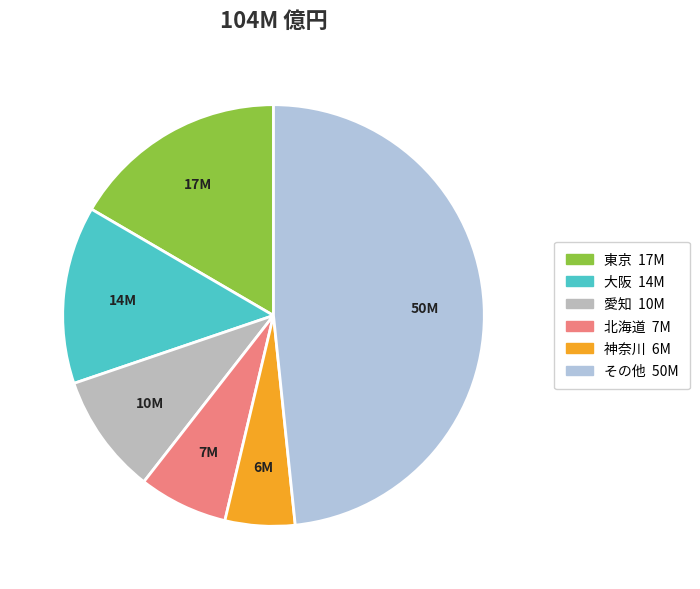

How many segments does this pie chart have?

6